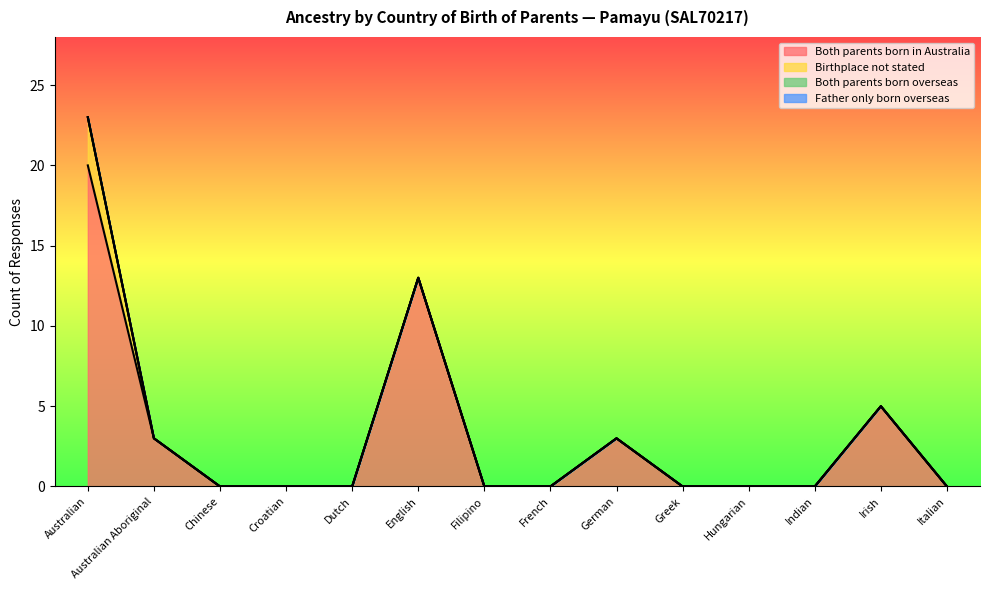

What is the difference between the Both parents born in Australia values at Australian and French?

20